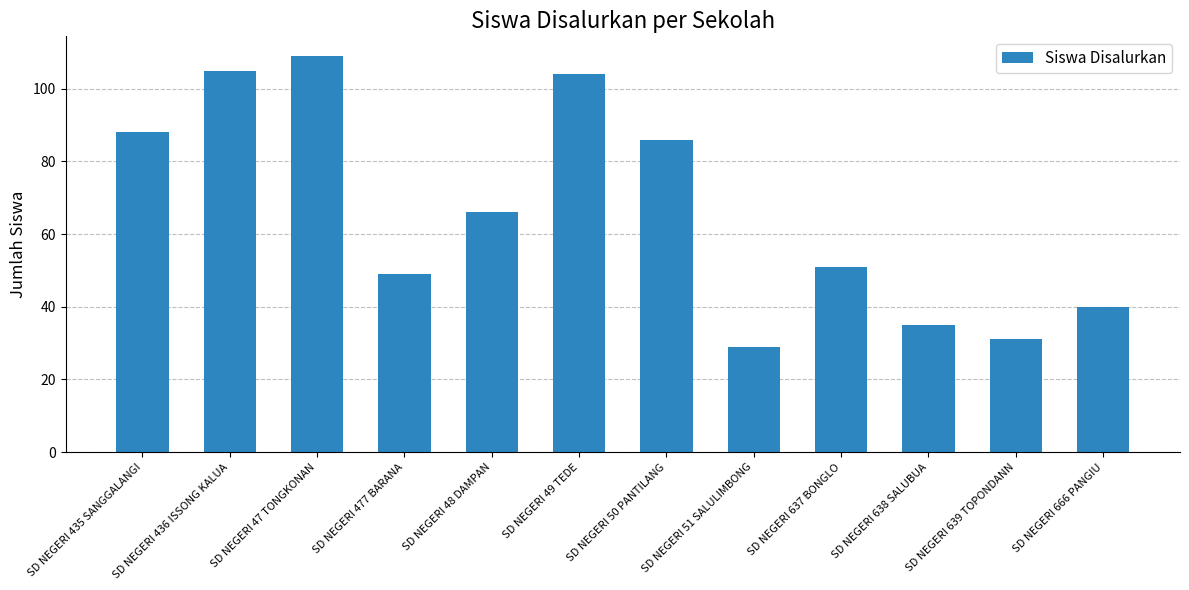

List the labels in order of value, smallest first.

SD NEGERI 51 SALULIMBONG, SD NEGERI 639 TOPONDANN, SD NEGERI 638 SALUBUA, SD NEGERI 666 PANGIU, SD NEGERI 477 BARANA, SD NEGERI 637 BONGLO, SD NEGERI 48 DAMPAN, SD NEGERI 50 PANTILANG, SD NEGERI 435 SANGGALANGI, SD NEGERI 49 TEDE, SD NEGERI 436 ISSONG KALUA, SD NEGERI 47 TONGKONAN